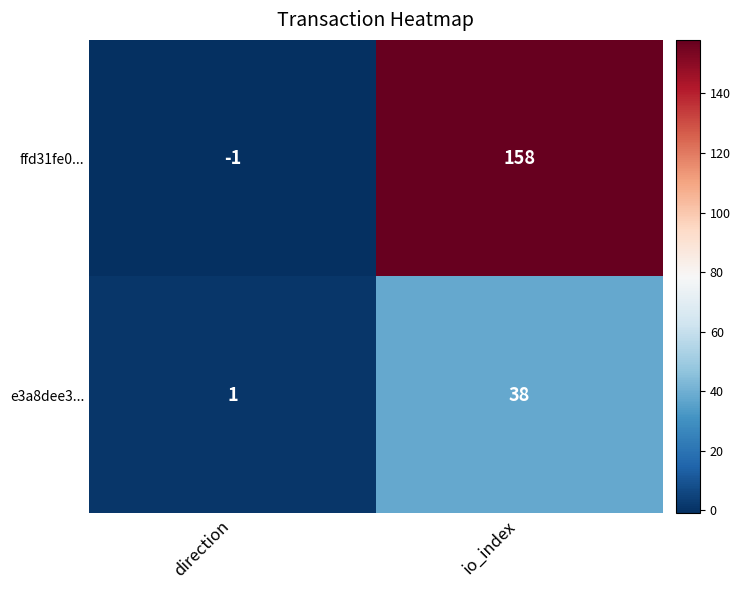

Reading left to right, list all the values displayed in this chart.

ffd31fe0...: direction=-1	io_index=158
e3a8dee3...: direction=1	io_index=38